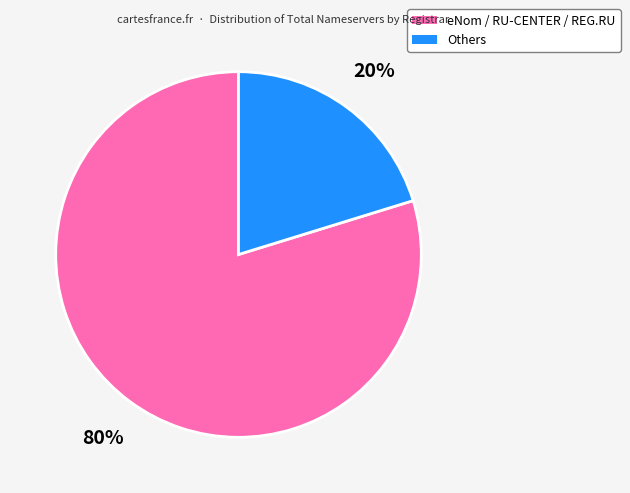

Which has a higher value, Others or eNom / RU-CENTER / REG.RU?

eNom / RU-CENTER / REG.RU